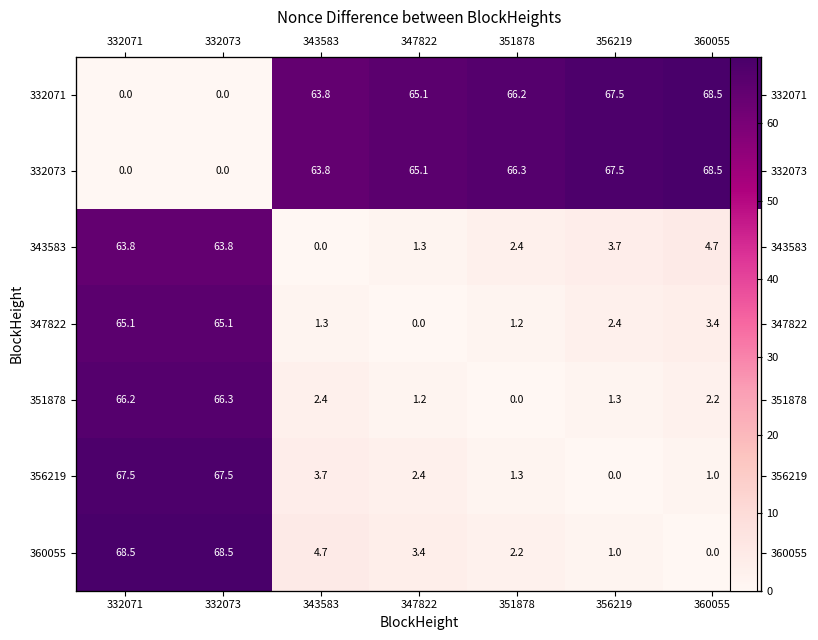

What is the difference between the second highest and minimum values in the 360055 series?

68.5